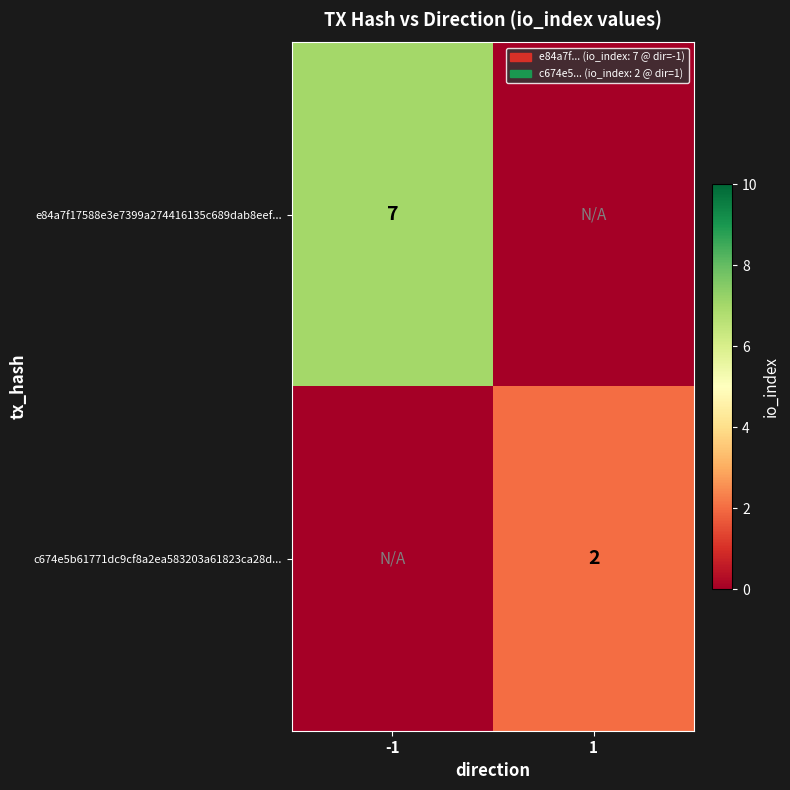

Is it true that e84a7f17588e3e7399a274416135c689dab8eef... equals 3 at -1?

False